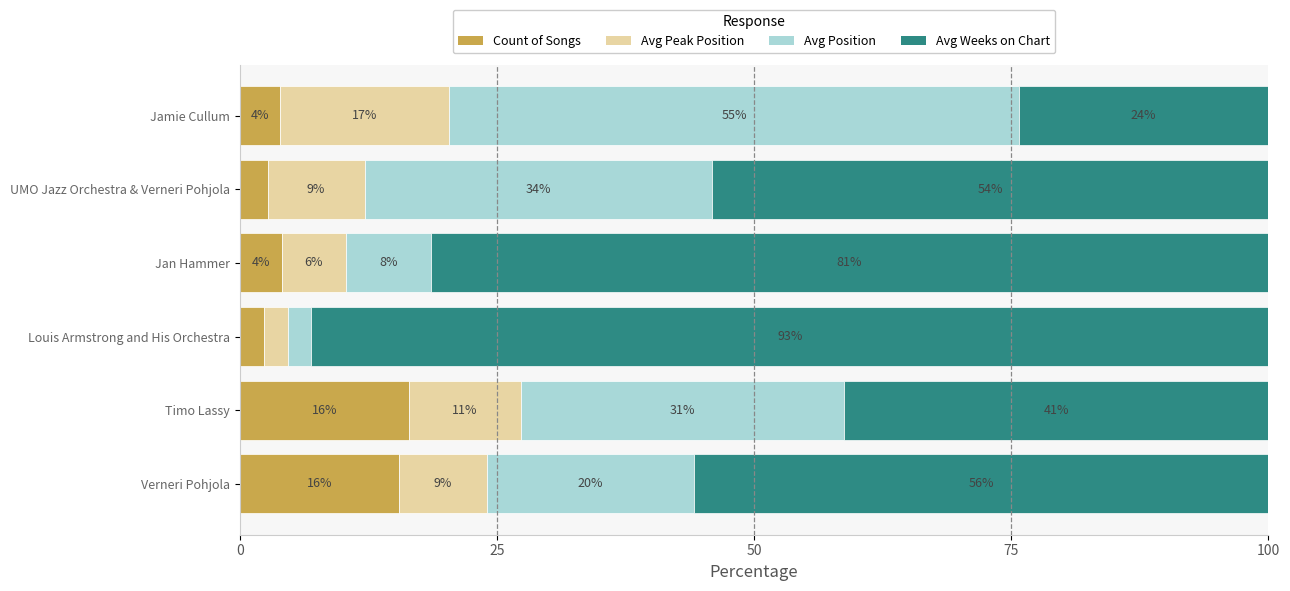

What is the sum of all Count of Songs values?

45.0